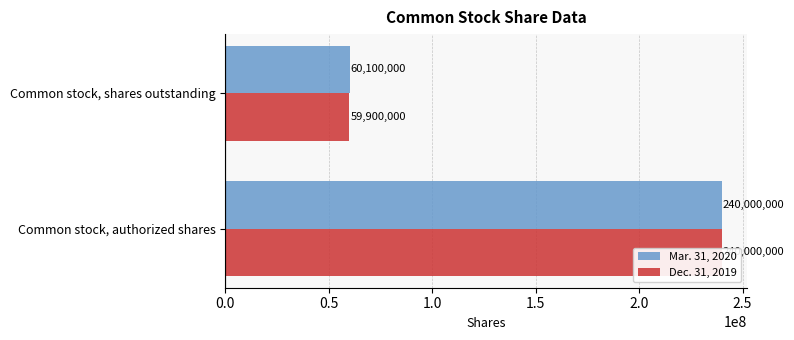

List the series in order of their peak value, lowest first.

Mar. 31, 2020, Dec. 31, 2019